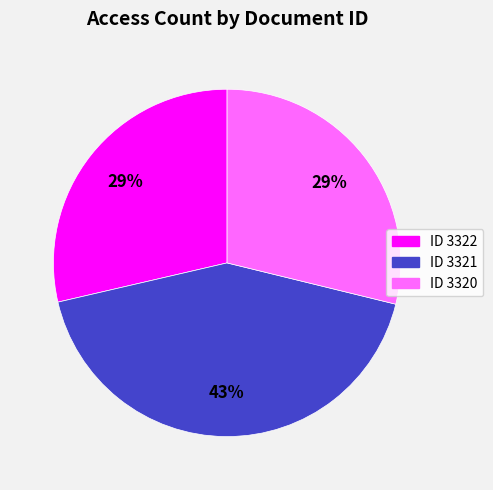

To the nearest percent, what is the average slice percentage?

33%